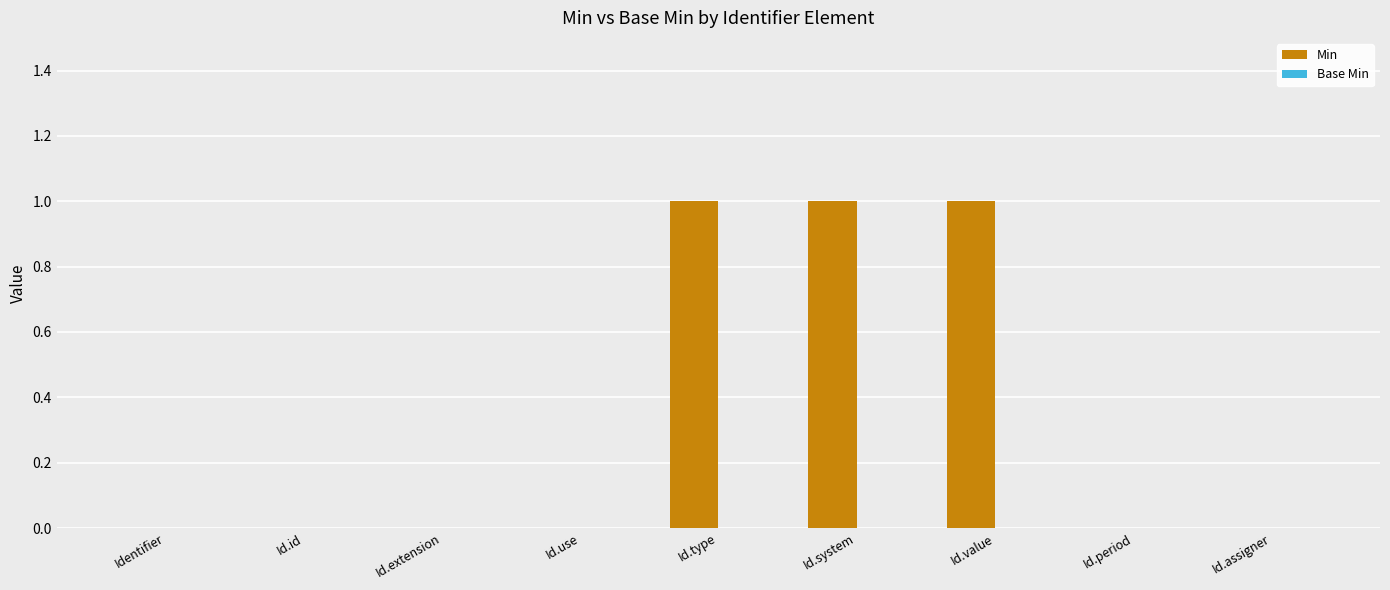

The chart shows a value of 1 at Id.value. True or false?

True